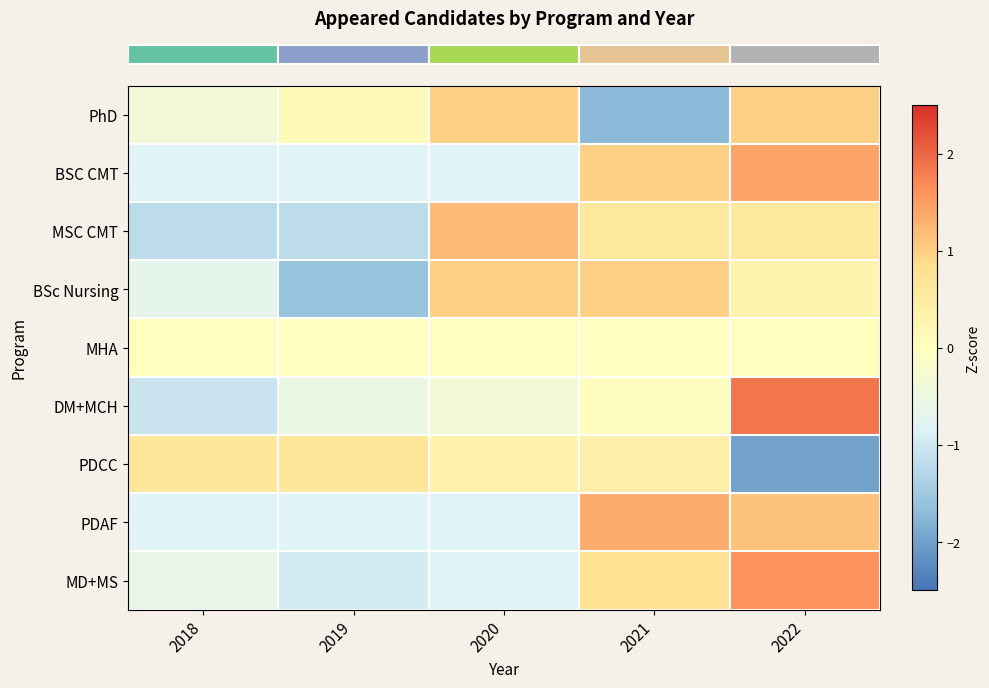

Between 2019 and 2020, which is larger?

2020